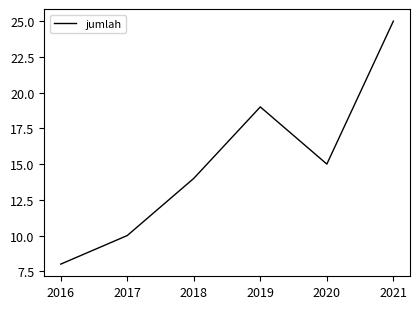

Rank the categories by value from lowest to highest.

2016, 2017, 2018, 2020, 2019, 2021